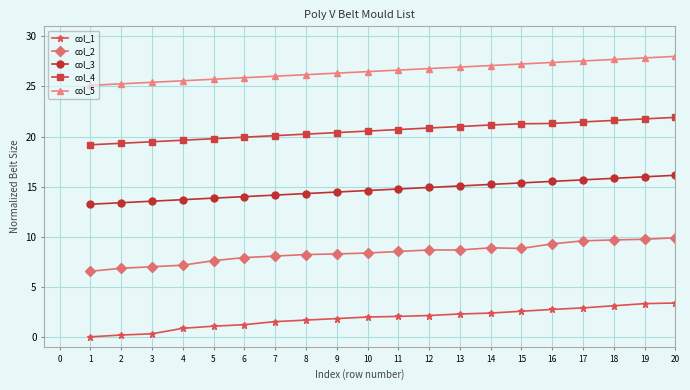

True or false: col_2 and col_5 cross at least once.

False